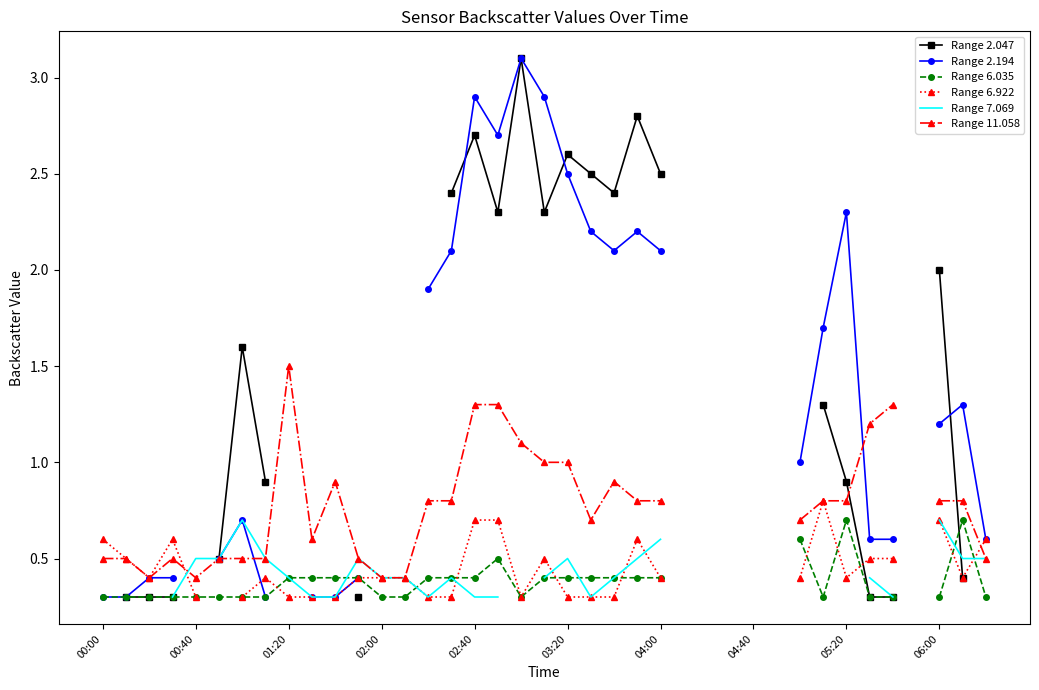

How many Range 6.035 values are between 0 and 1?

33